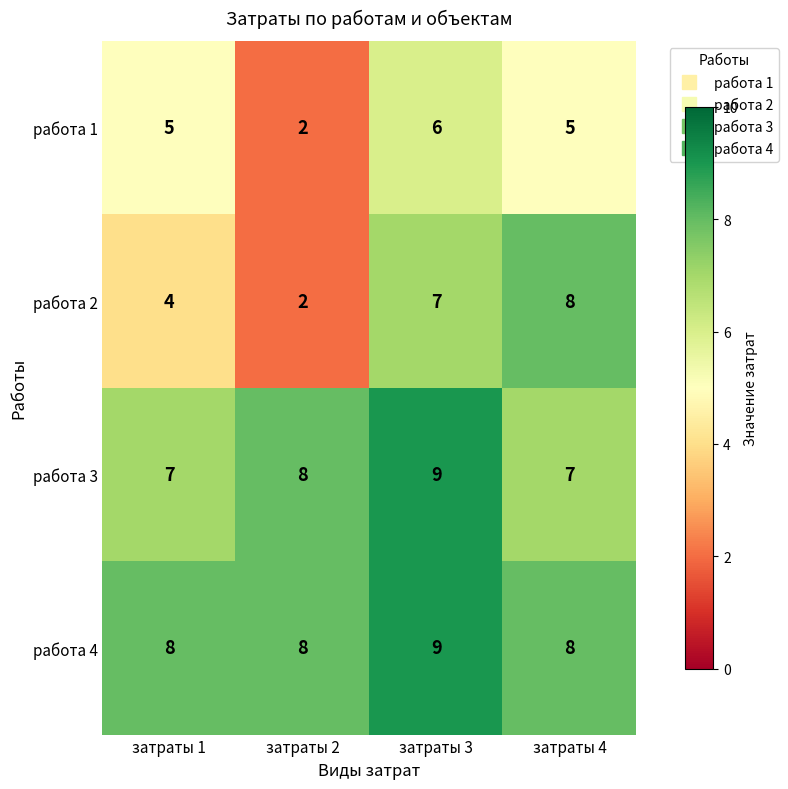

The value of работа 2 at затраты 2 is 2. True or false?

True